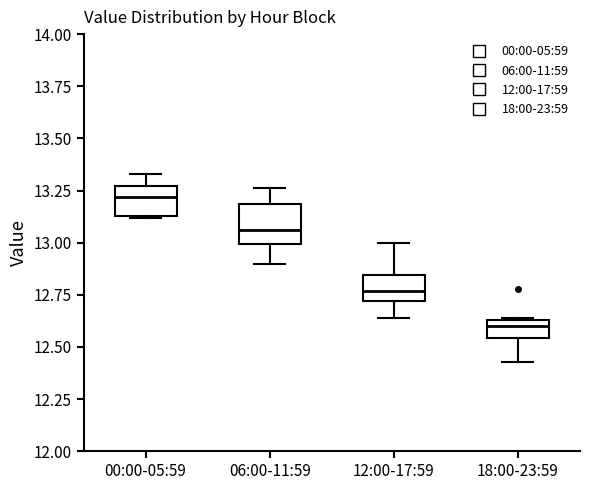

Reading left to right, read every box against the y-axis: the position of its median line, the range the box covers, and the ends of its whiskers. The values are not printed on the chart, so give them approximately, as read against the axis.

00:00-05:59: median 13.20, box 13.15 to 13.25, whiskers 13.10 to 13.35
06:00-11:59: median 13.05, box 13.00 to 13.20, whiskers 12.90 to 13.25
12:00-17:59: median 12.75, box 12.70 to 12.85, whiskers 12.65 to 13.00
18:00-23:59: median 12.60, box 12.55 to 12.65, whiskers 12.45 to 12.65